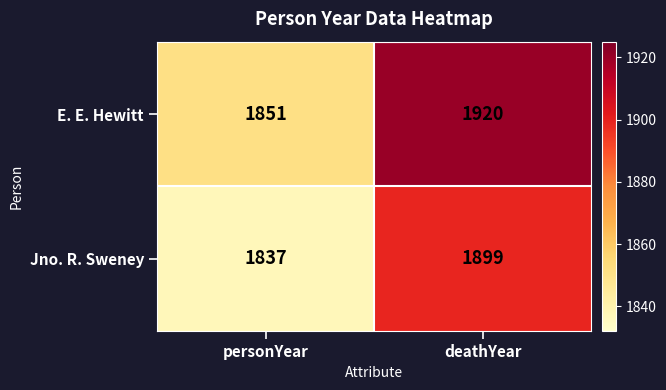

At which category is the sum across all series the highest?

deathYear